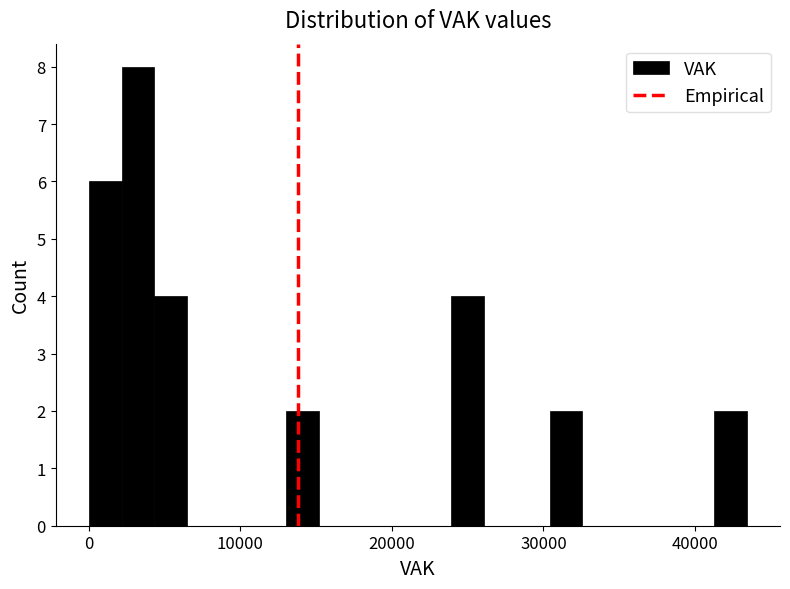

Around what value on the x-axis is the tallest bar? Give the approximate position of its centre, as read against the axis.

3000